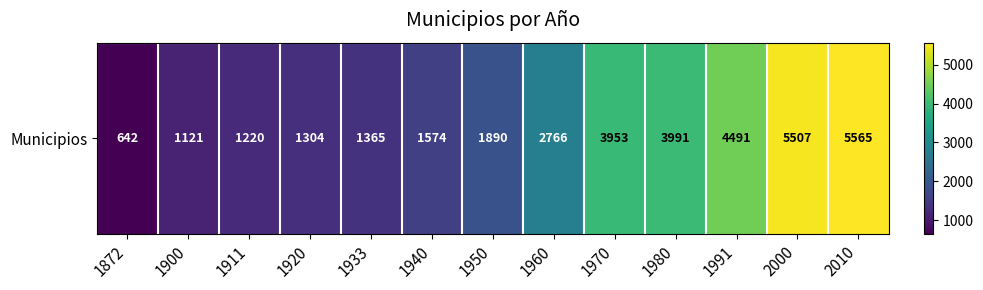

Rank the categories by value from highest to lowest.

2010, 2000, 1991, 1980, 1970, 1960, 1950, 1940, 1933, 1920, 1911, 1900, 1872